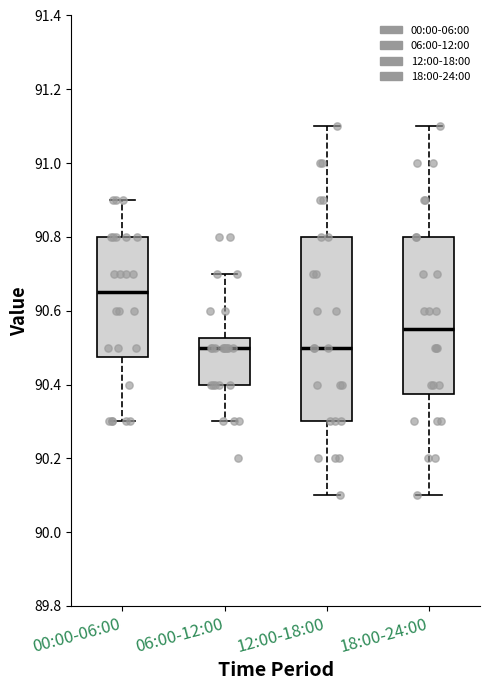

Reading left to right, read every box against the y-axis: the position of its median line, the range the box covers, and the ends of its whiskers. The values are not printed on the chart, so give them approximately, as read against the axis.

00:00-06:00: median 90.66, box 90.48 to 90.80, whiskers 90.30 to 90.90
06:00-12:00: median 90.50, box 90.40 to 90.52, whiskers 90.30 to 90.70
12:00-18:00: median 90.50, box 90.30 to 90.80, whiskers 90.10 to 91.10
18:00-24:00: median 90.56, box 90.38 to 90.80, whiskers 90.10 to 91.10